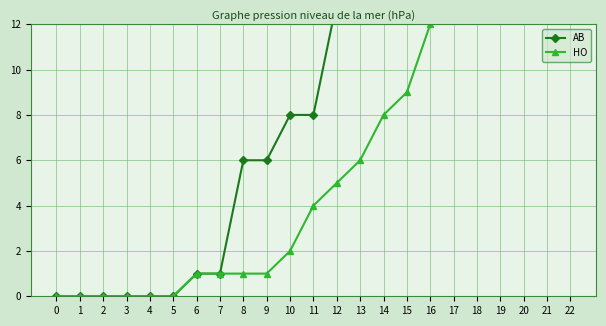

At how many categories does at least one series exceed 23?

6